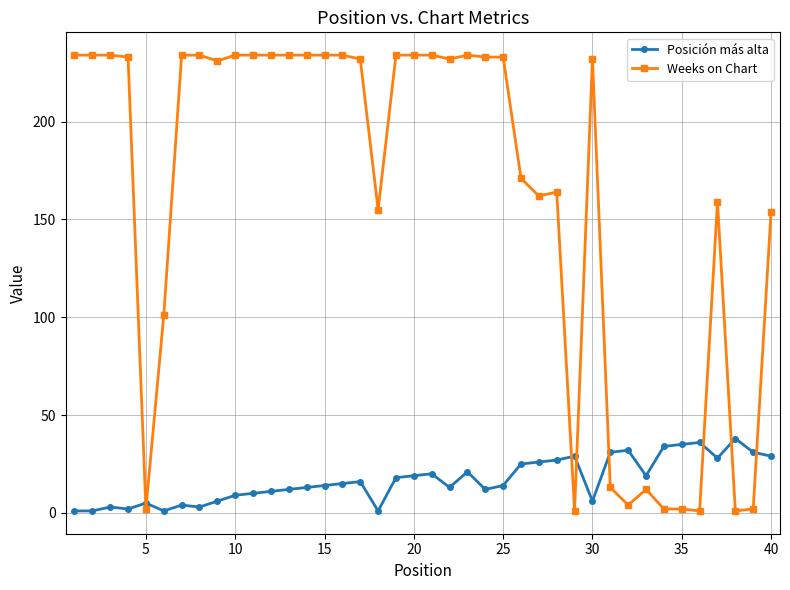

What is the value of the Posición más alta point at the 26th from the left?

25